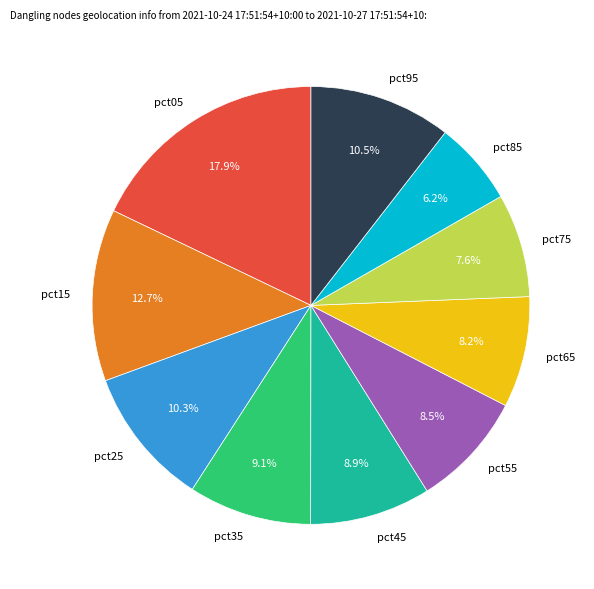

What is the largest slice in the pie chart?

pct05